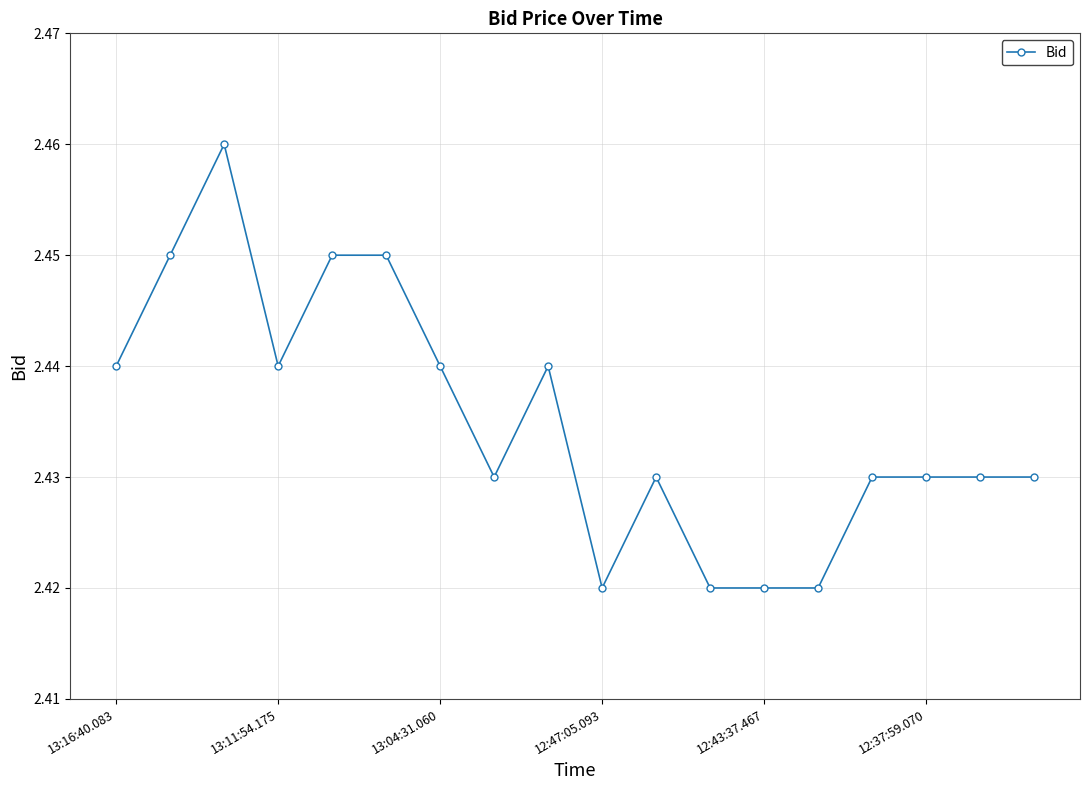

Count the number of categories in the chart.

18